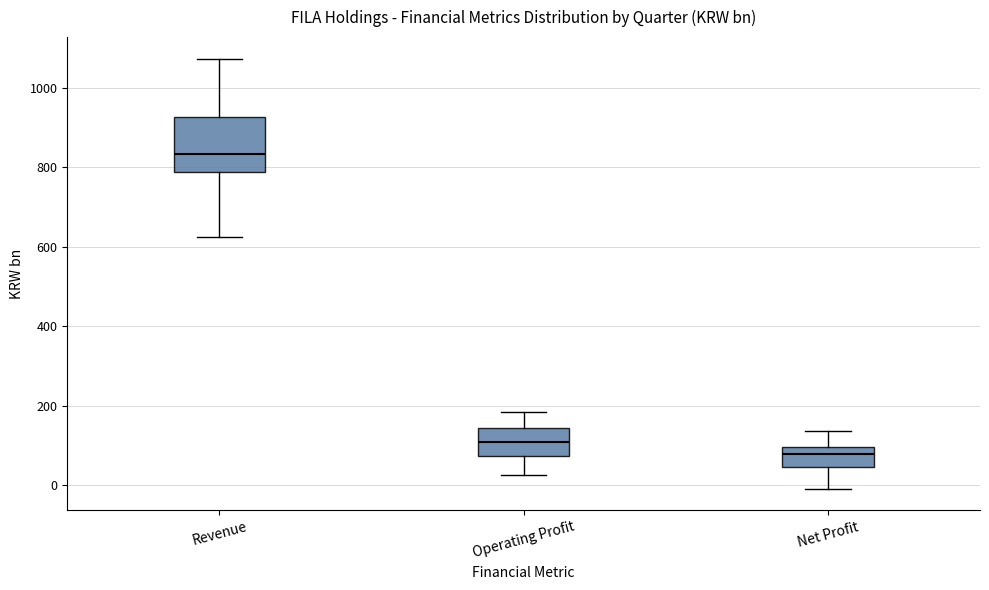

Which box is the tallest, from its lower edge to its upper edge?

Revenue